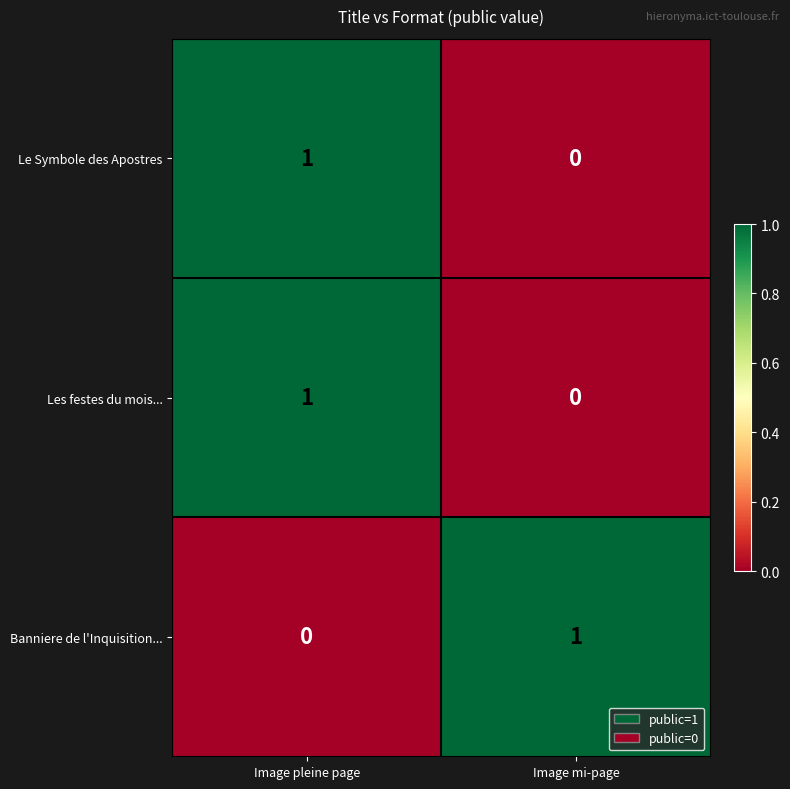

At which label does Banniere de l'Inquisition... reach its minimum?

Image pleine page